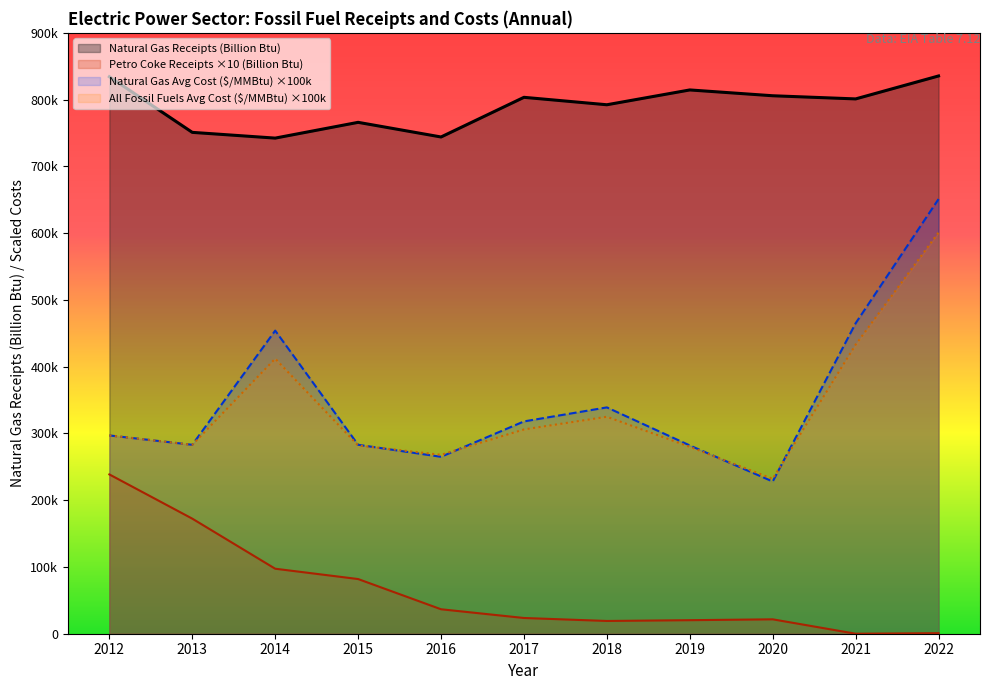

Where does the Natural Gas Receipts (Billion Btu) series first go above 801054?

2012